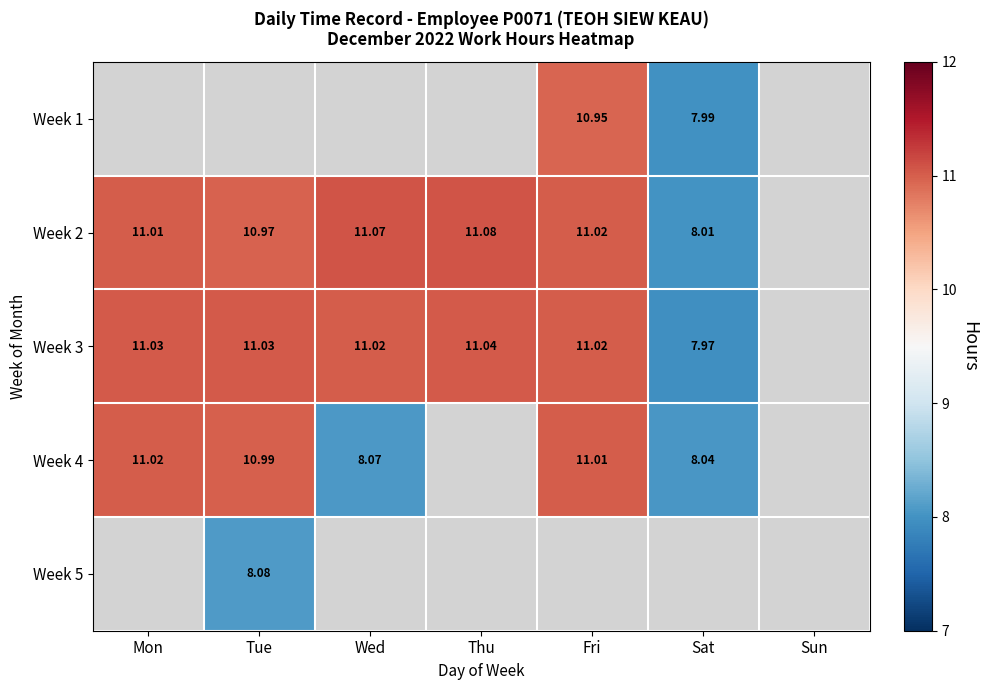

What is the maximum value shown in the chart?

11.1